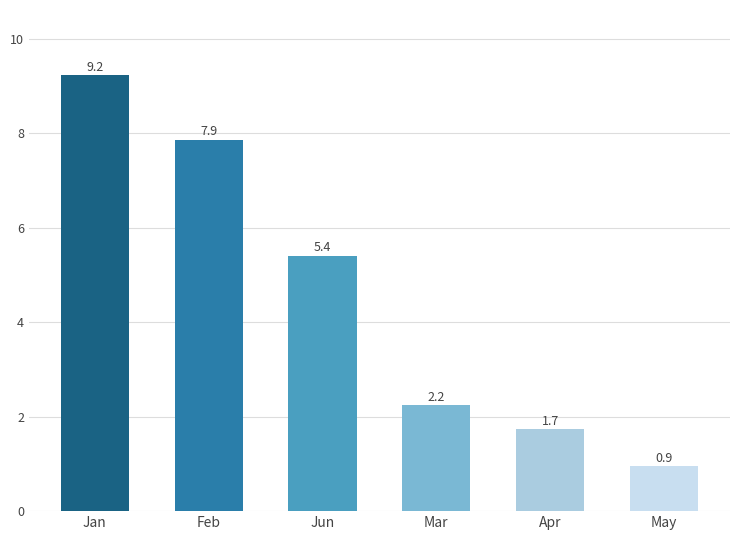

What is the sum of all Mar values?

2.2